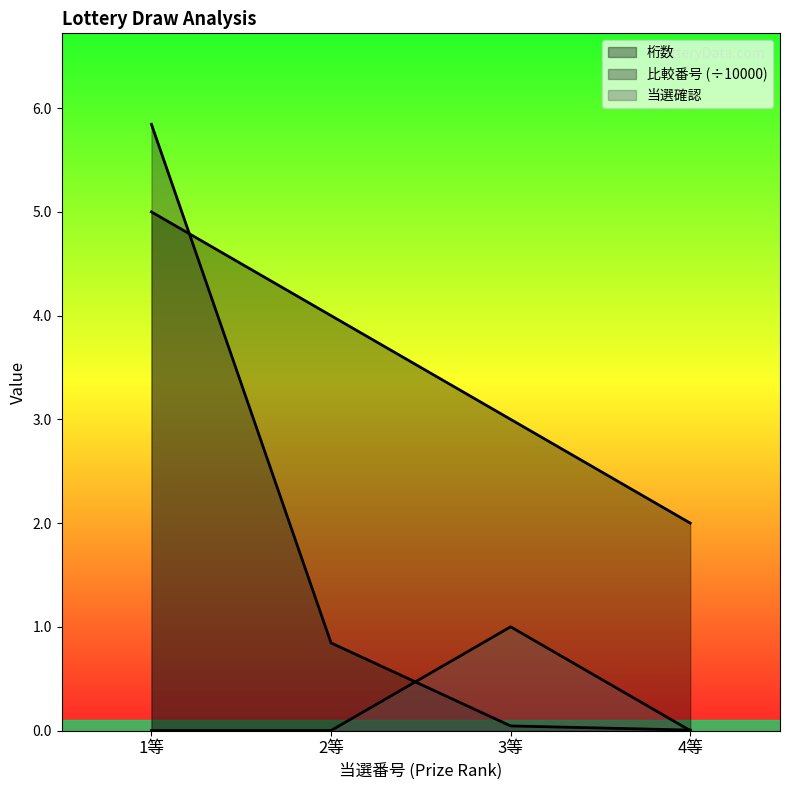

What is the value of the 桁数 point at the 4th from the left?

2.0